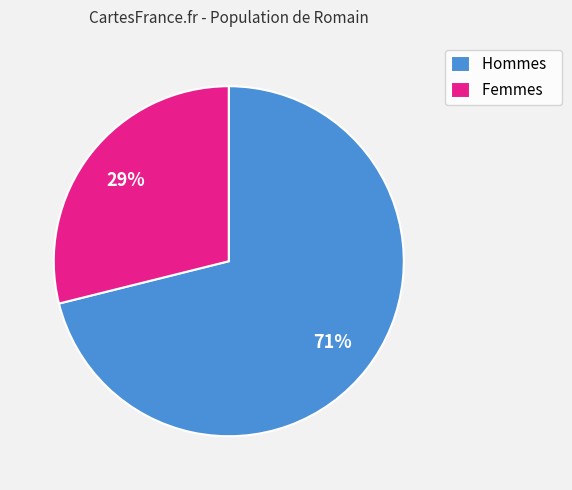

What is the largest slice in the pie chart?

Hommes